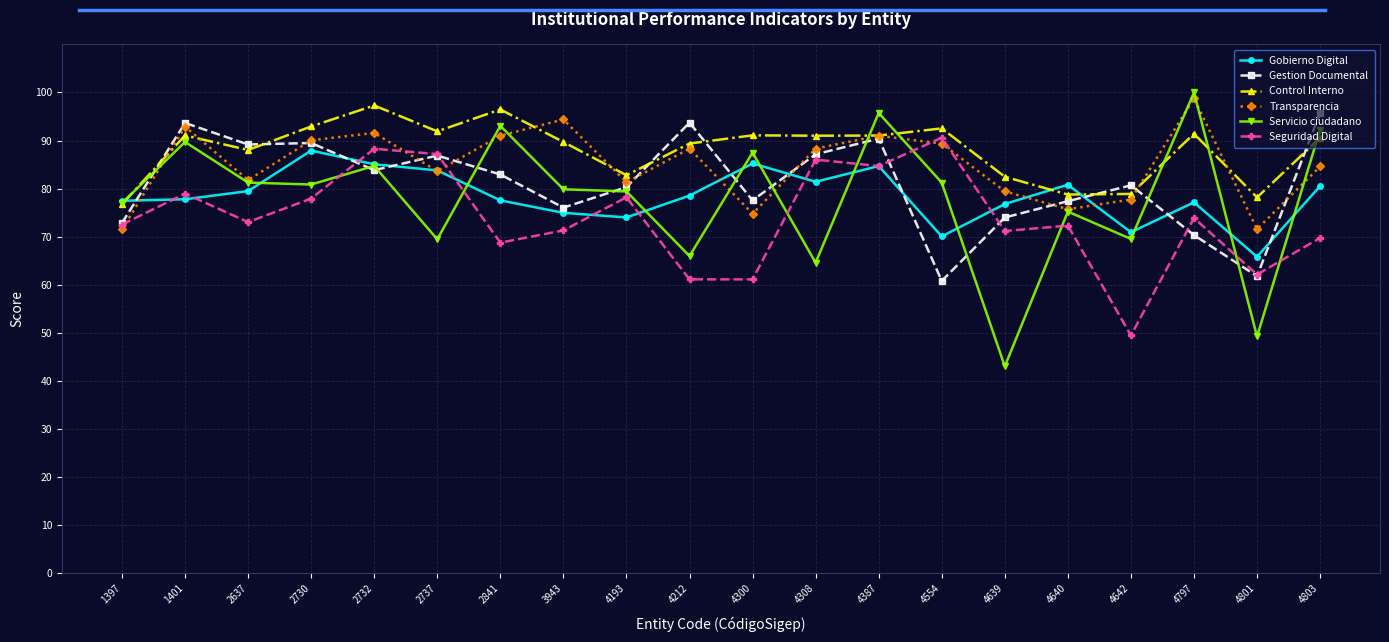

How many lines are shown in the chart?

6